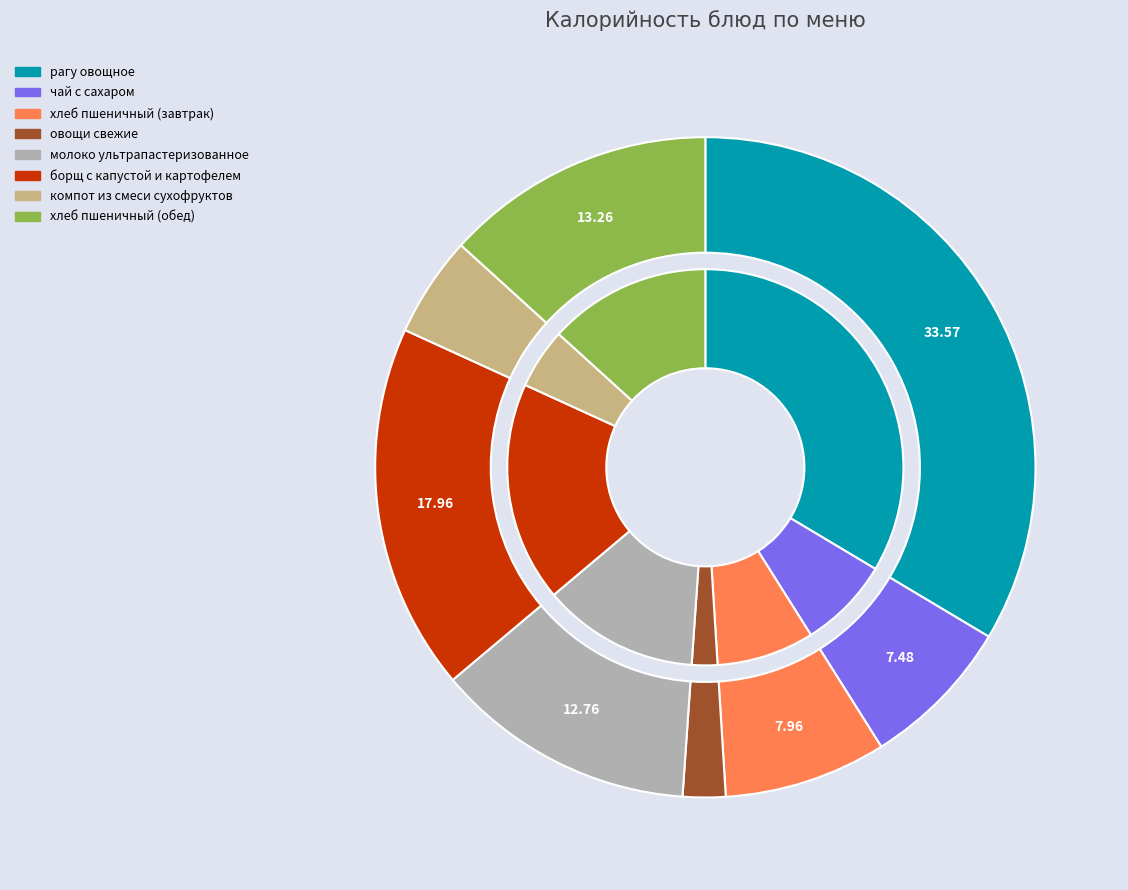

Is хлеб пшеничный (обед) the majority of the pie?

No